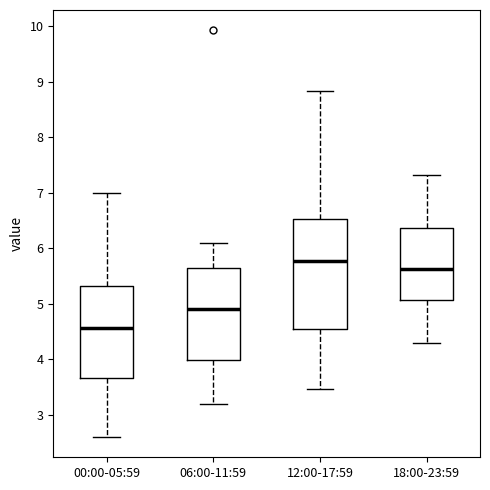

Which box's median line is the highest?

12:00-17:59